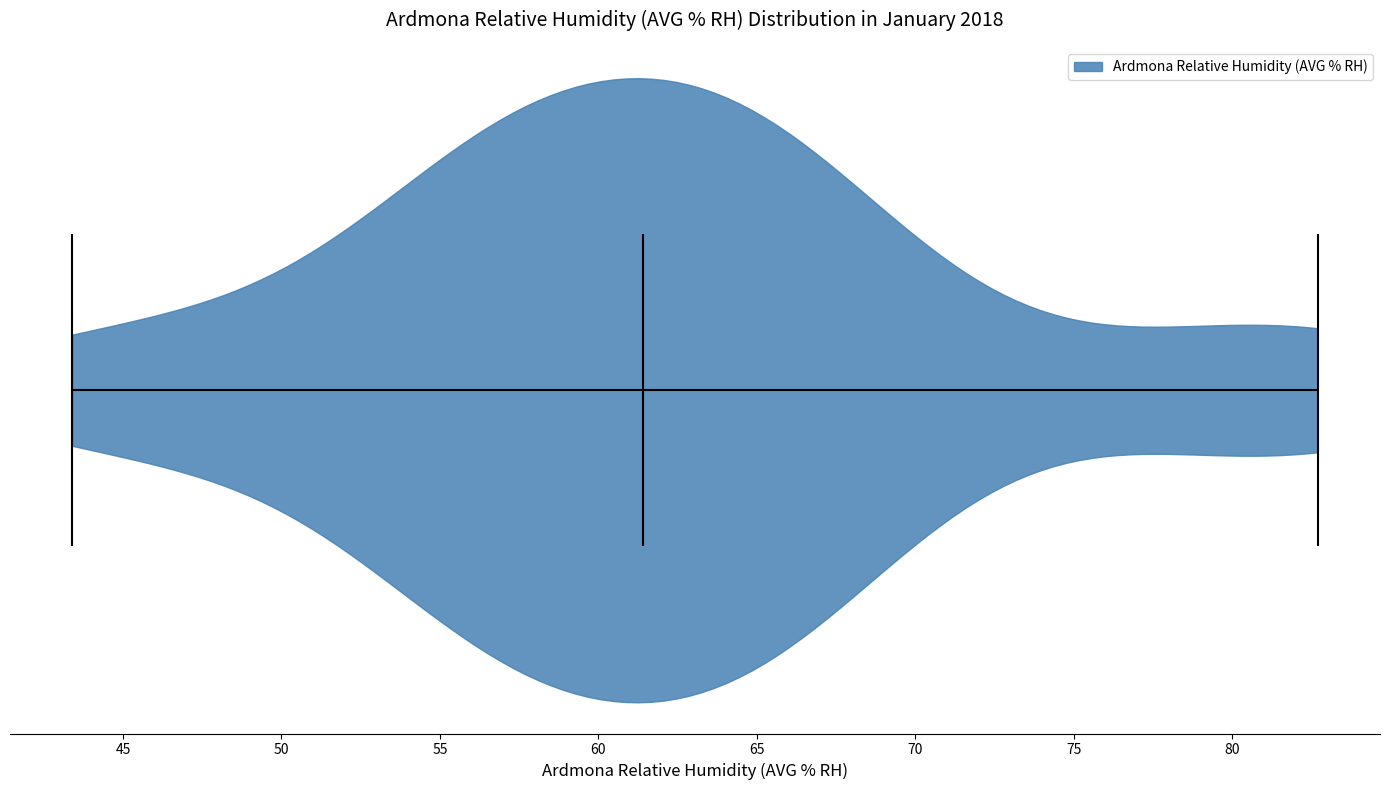

Read this violin plot against the x-axis: where its median line is, and the lowest and highest points the violin reaches. The values are not printed on the chart, so give them approximately, as read against the axis.

median line 61.5, lowest point 43.5, highest point 82.5